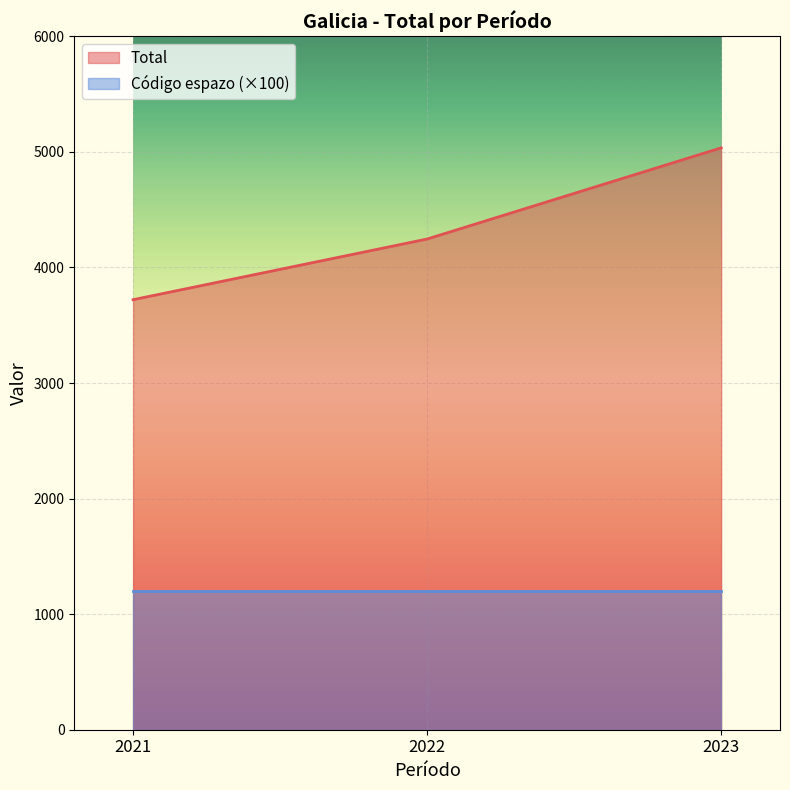

Between 2021 and 2023, which is larger?

2023